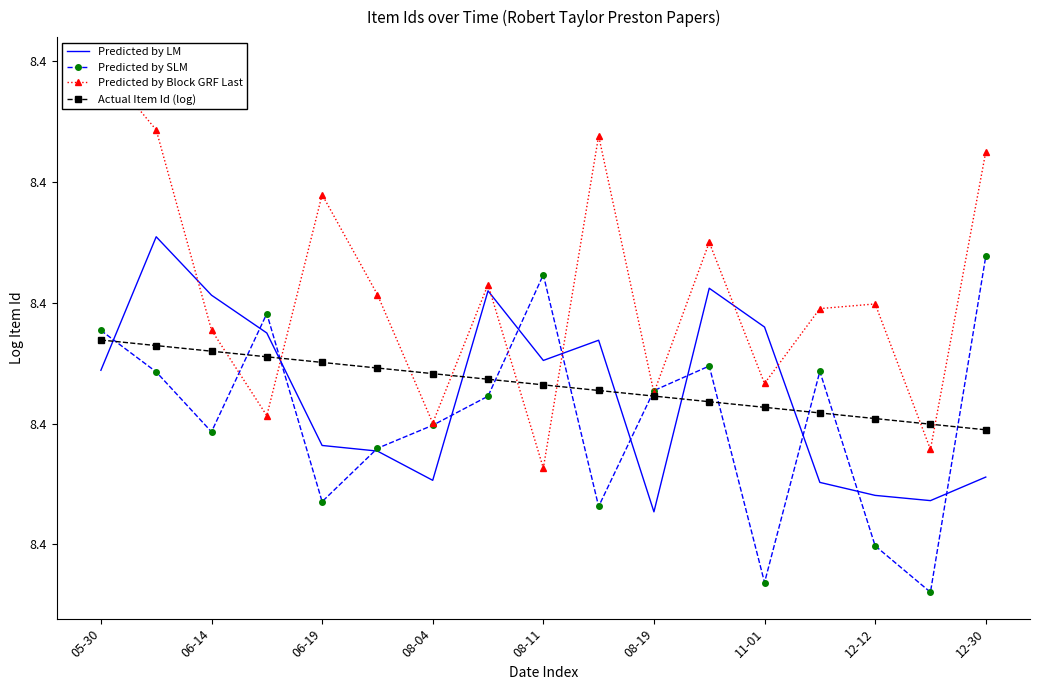

Which series has the largest range (max minus min)?

Predicted by Block GRF Last